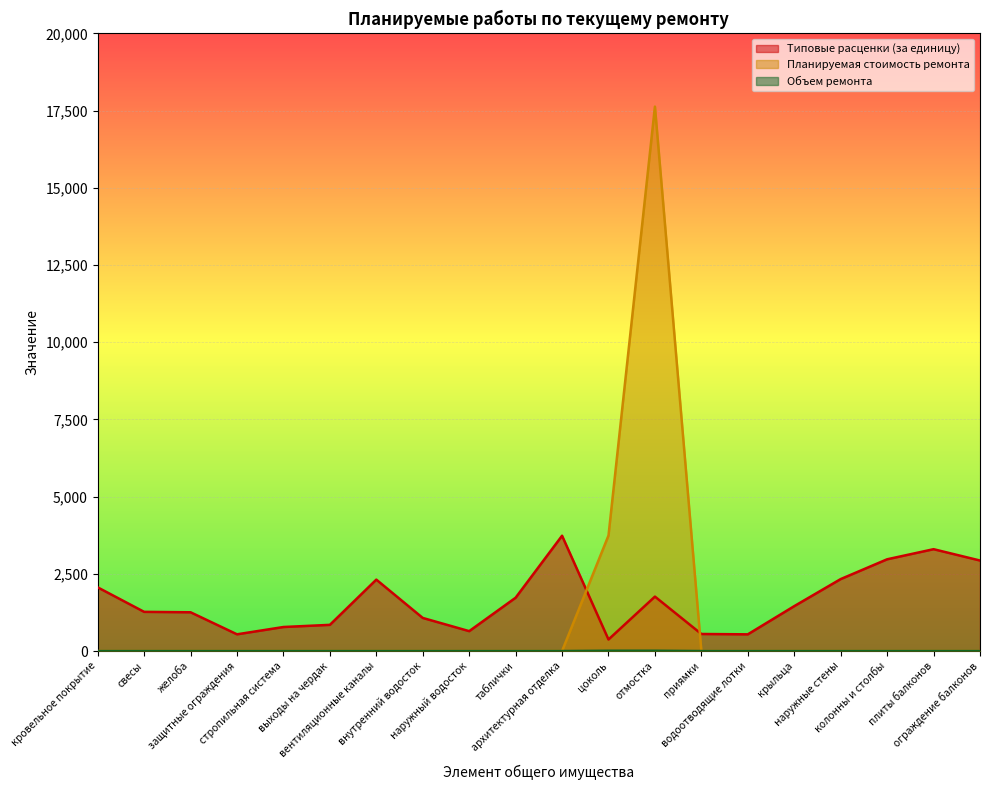

What is the difference between the maximum and minimum values in the Объем ремонта series?

10.0